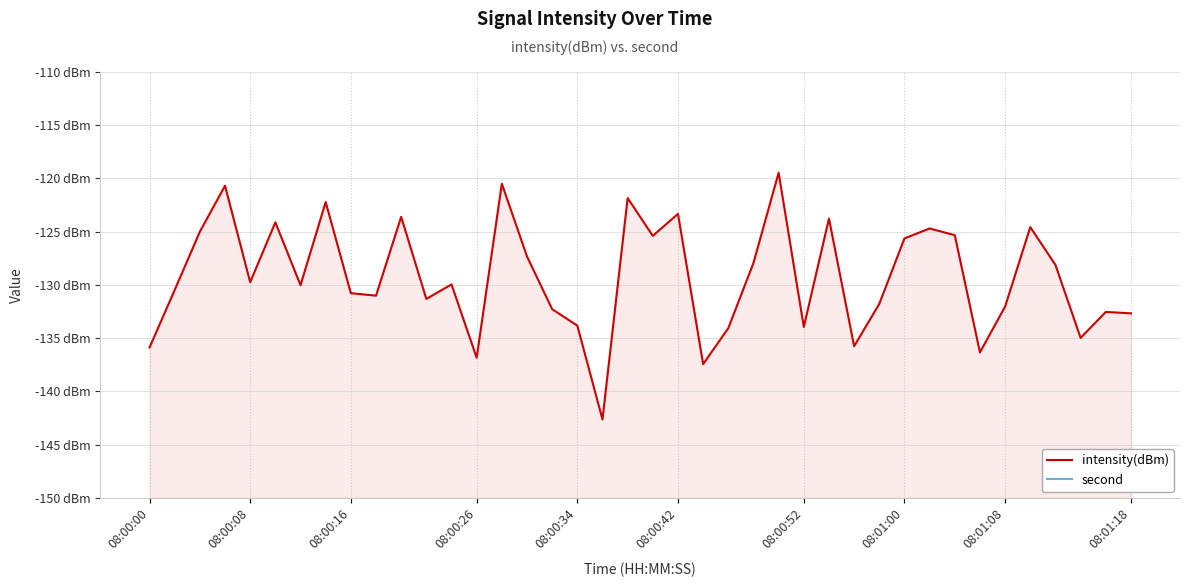

Does the chart have visible grid lines?

Yes